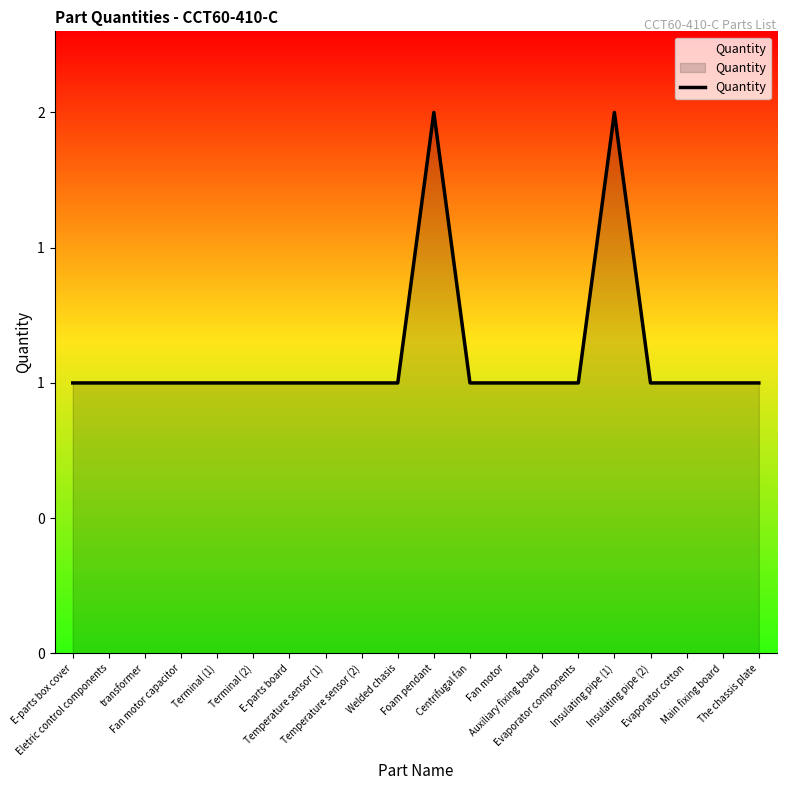

Between Main fixing board and Fan motor capacitor, which is larger?

Main fixing board